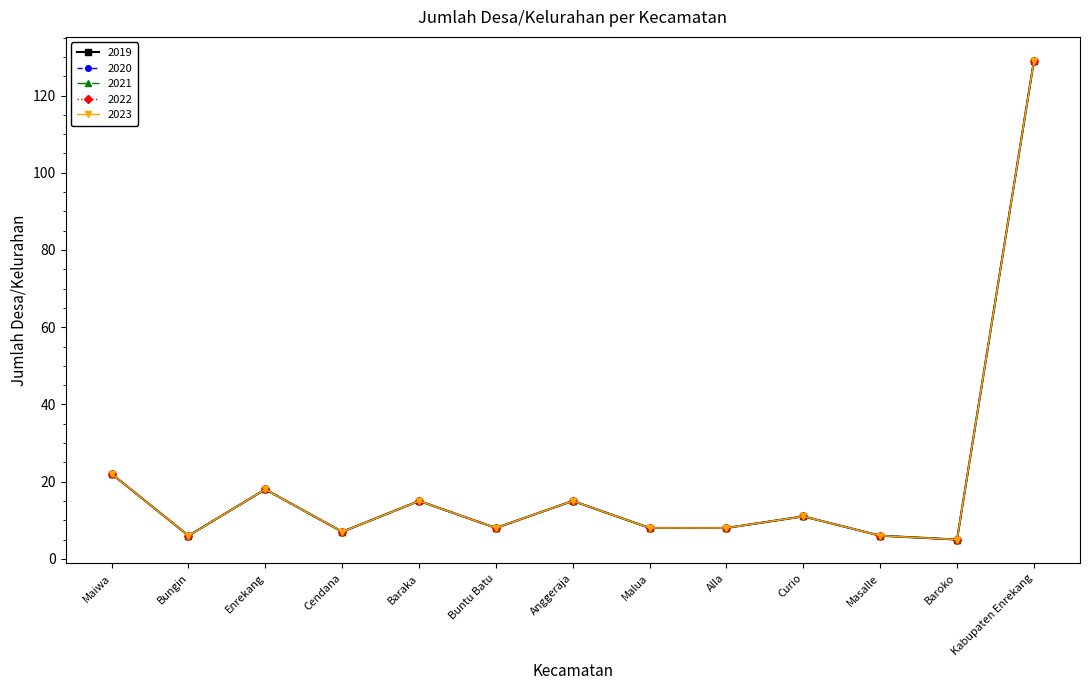

Rank the series by their maximum value, from highest to lowest.

2019, 2020, 2021, 2022, 2023